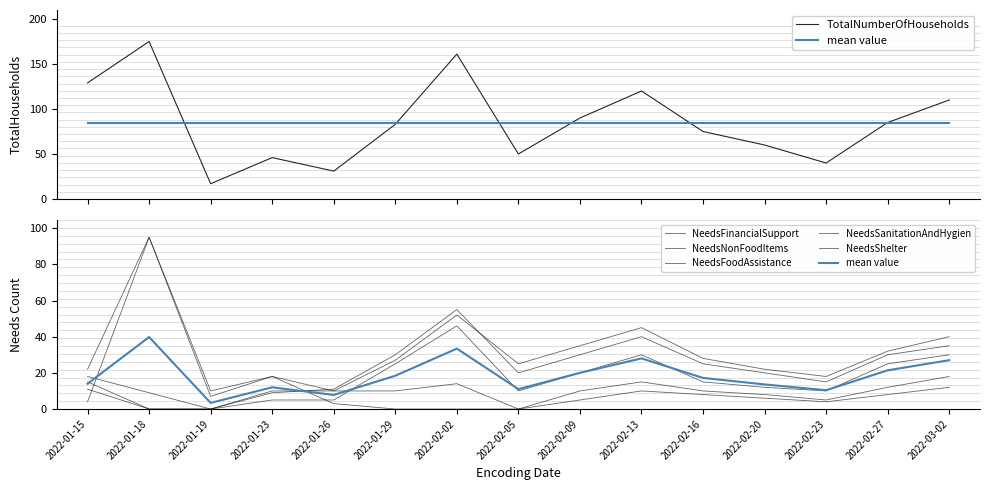

List the labels in order of NeedsNonFoodItems value, smallest first.

2022-01-19, 2022-01-26, 2022-01-23, 2022-02-23, 2022-01-15, 2022-02-20, 2022-02-05, 2022-01-29, 2022-02-16, 2022-02-27, 2022-02-09, 2022-03-02, 2022-02-13, 2022-02-02, 2022-01-18